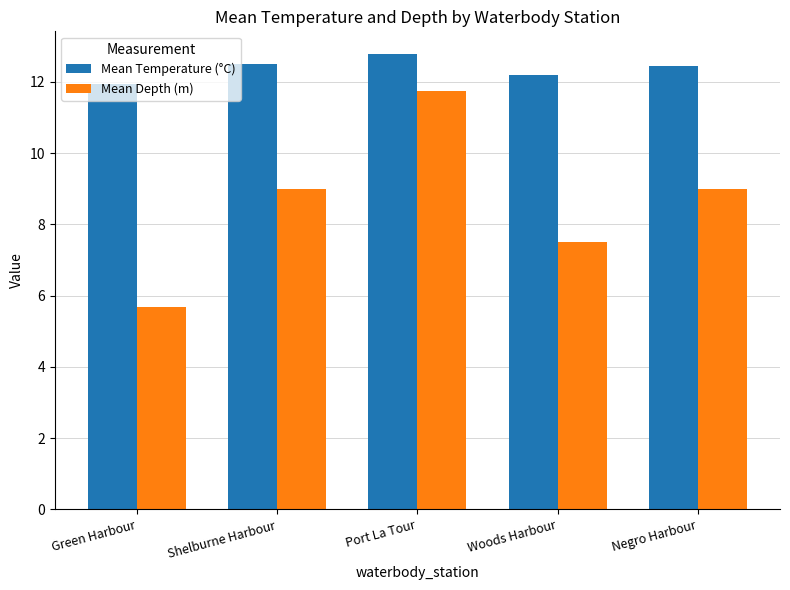

What value does the Mean Temperature (°C) series have at Shelburne Harbour?

12.5